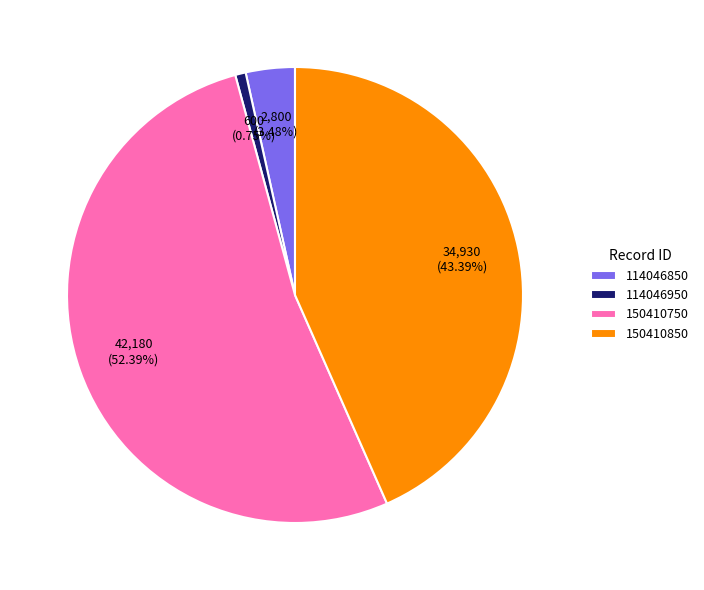

Is it true that 150410750 is 39% of the pie?

False